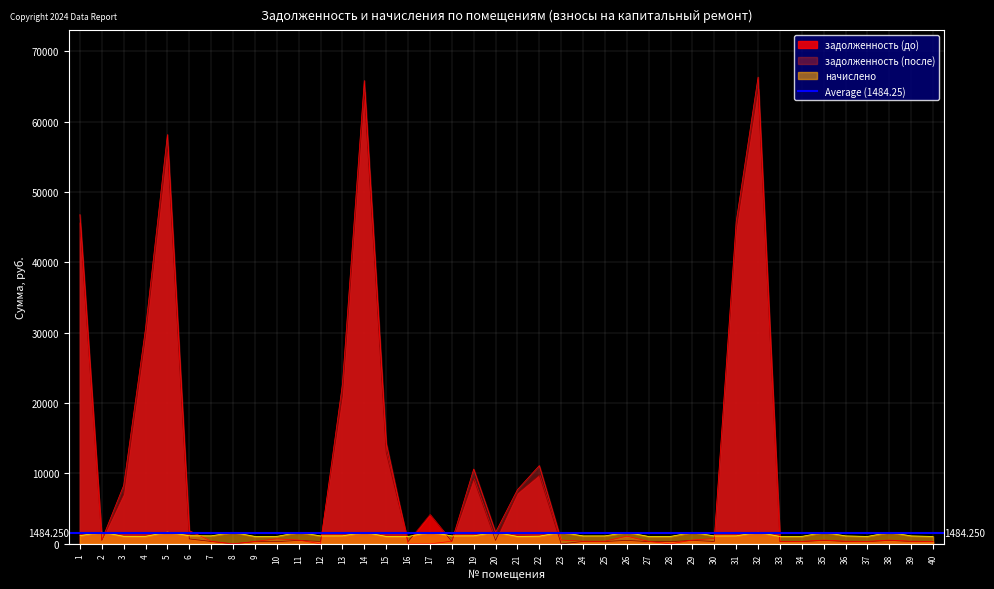

Which label corresponds to the largest value in the chart?

32